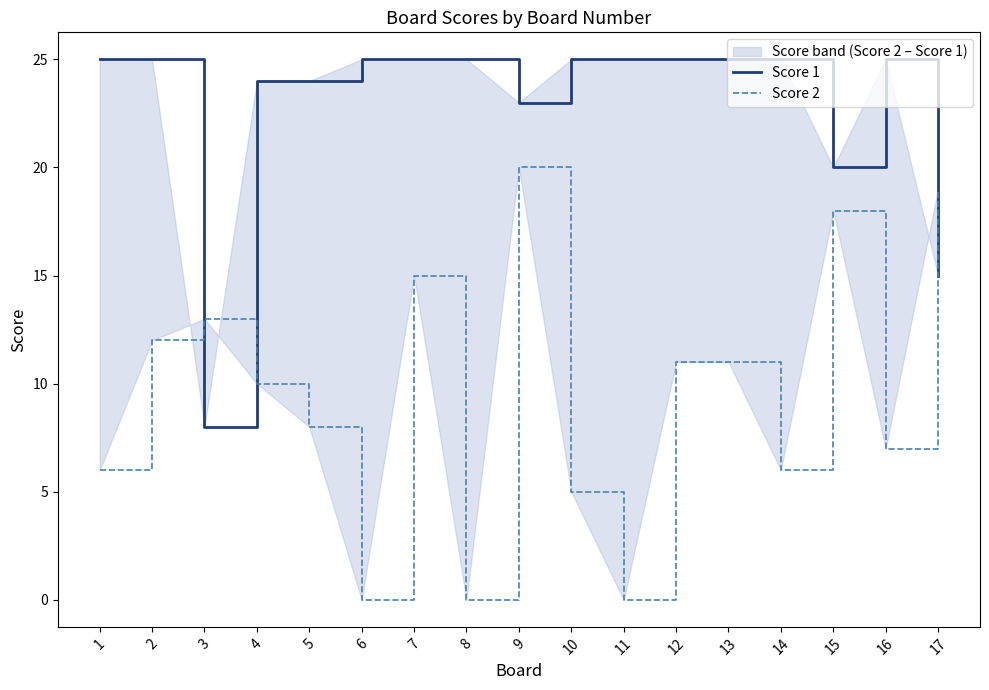

What is the sum of the Score 1 values at 8 and 13?

50